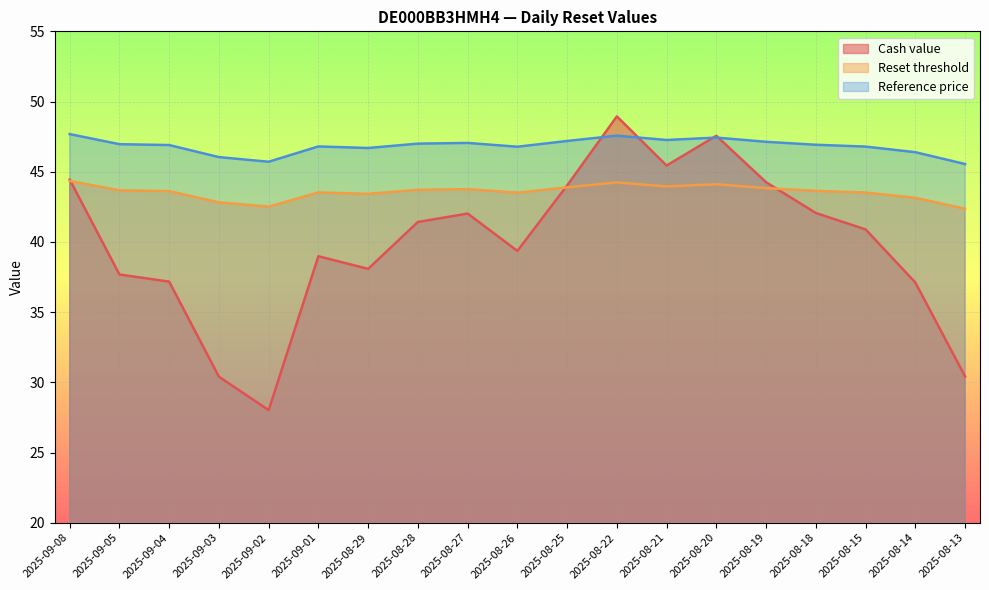

Is the value of Reference price at 2025-08-20 greater than the value of Reset threshold at 2025-08-14?

Yes